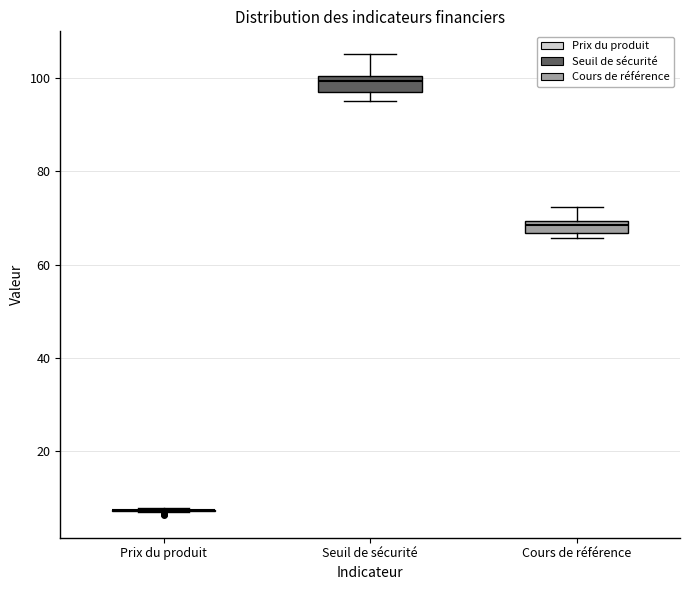

Where is the lower edge of the box for Cours de référence on the y-axis? The values are not printed on the chart, so give them approximately, as read against the axis.

66